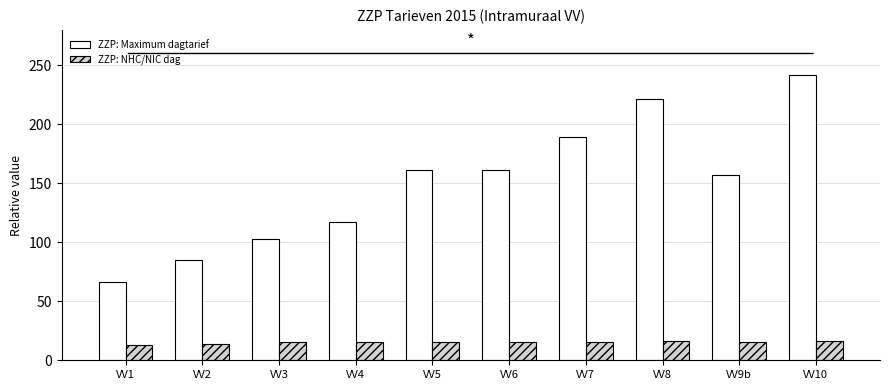

Which series changed the most between VV3 and VV5?

ZZP: Maximum dagtarief